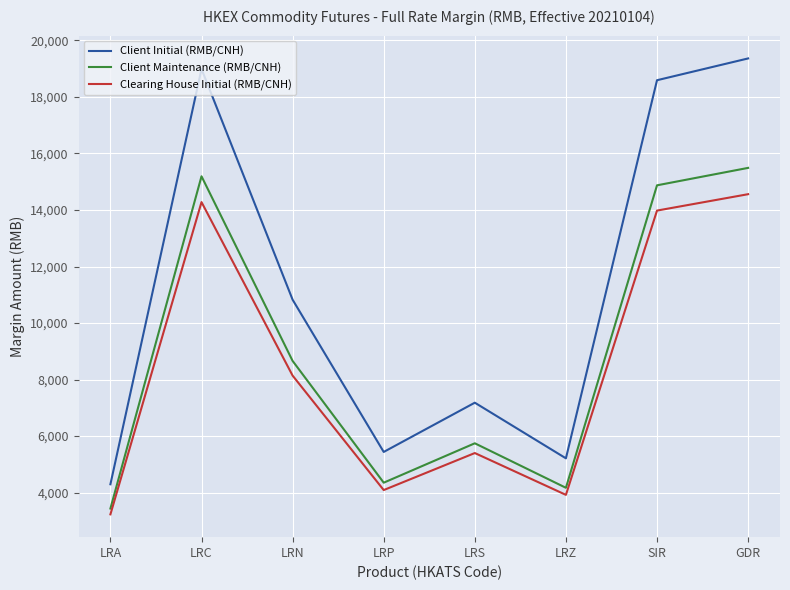

At which category is the sum across all series the highest?

GDR